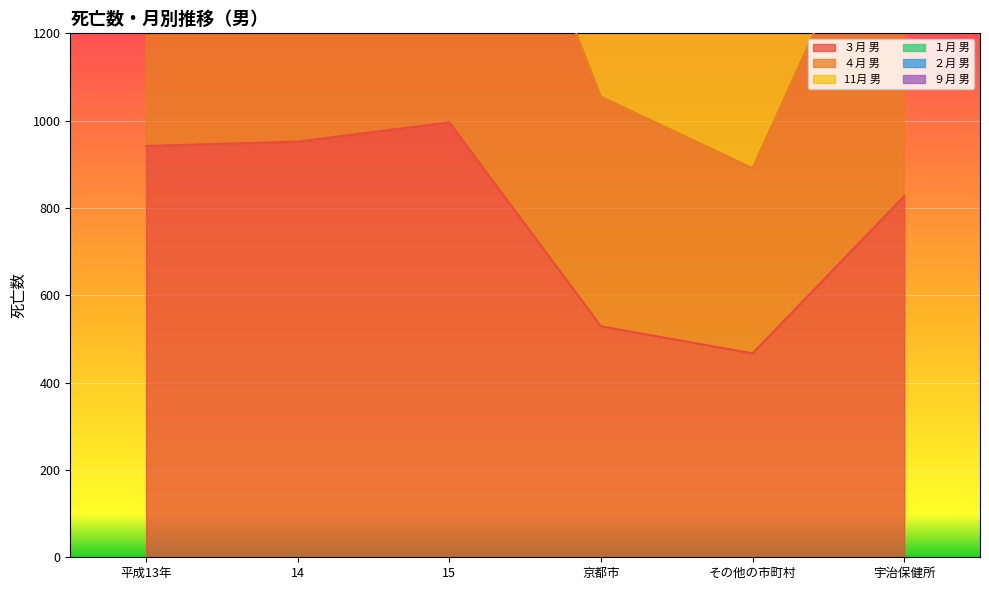

True or false: 11月 男 has a value of 4284 at 京都市.

False